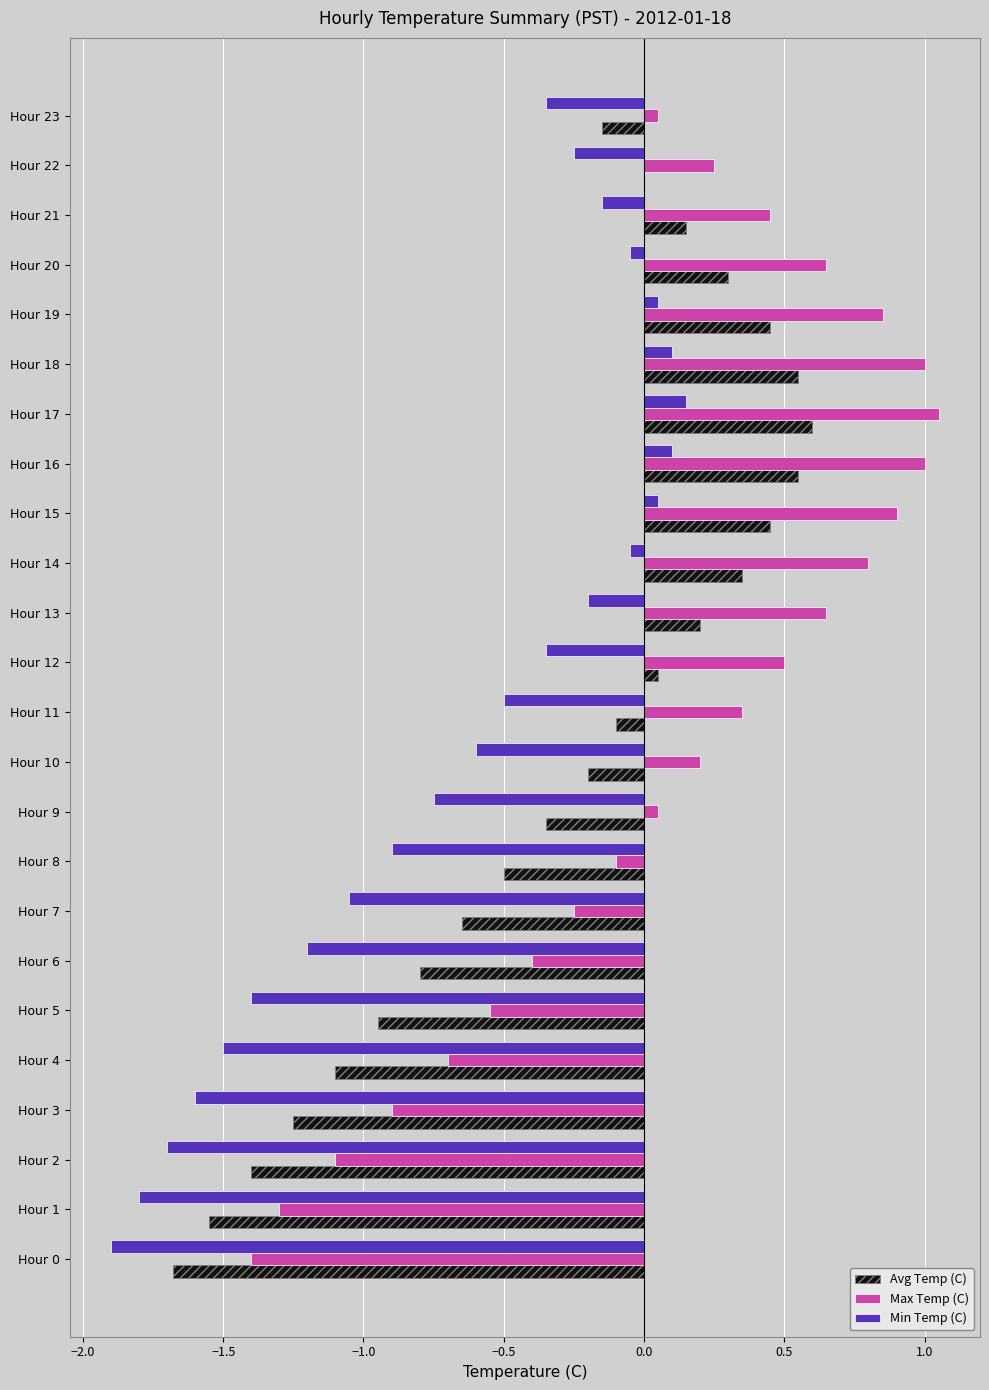

Which series has the largest range (max minus min)?

Max Temp (C)